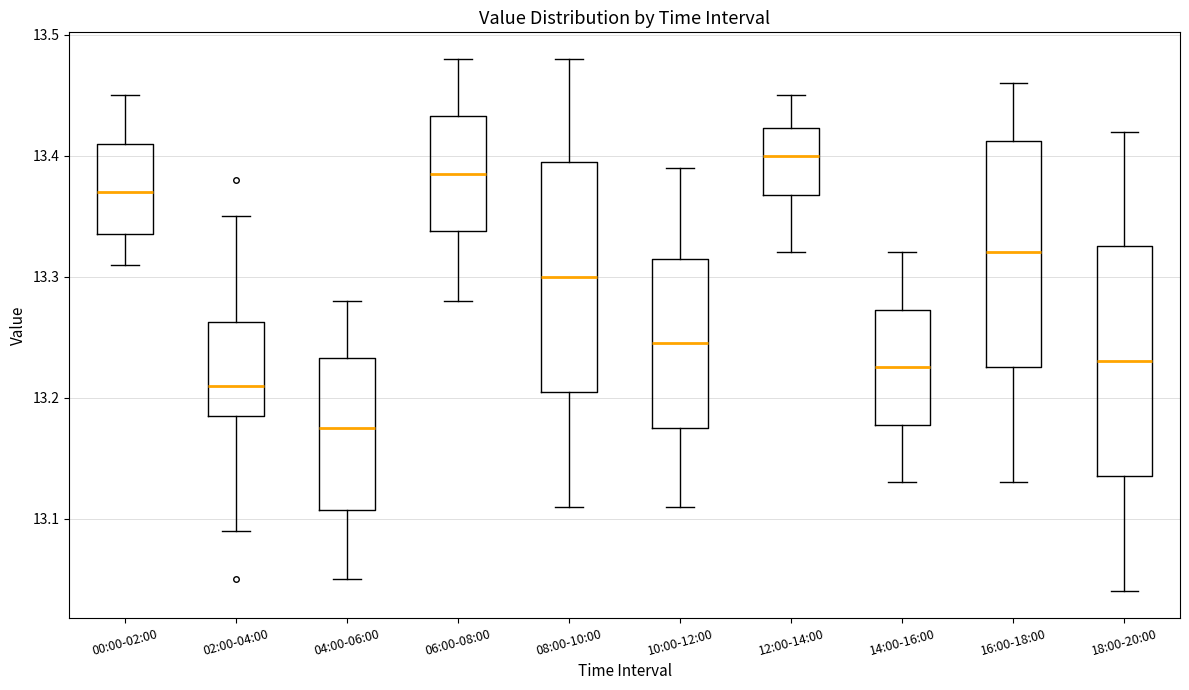

Where is the upper edge of the box for 02:00-04:00 on the y-axis? The values are not printed on the chart, so give them approximately, as read against the axis.

13.26